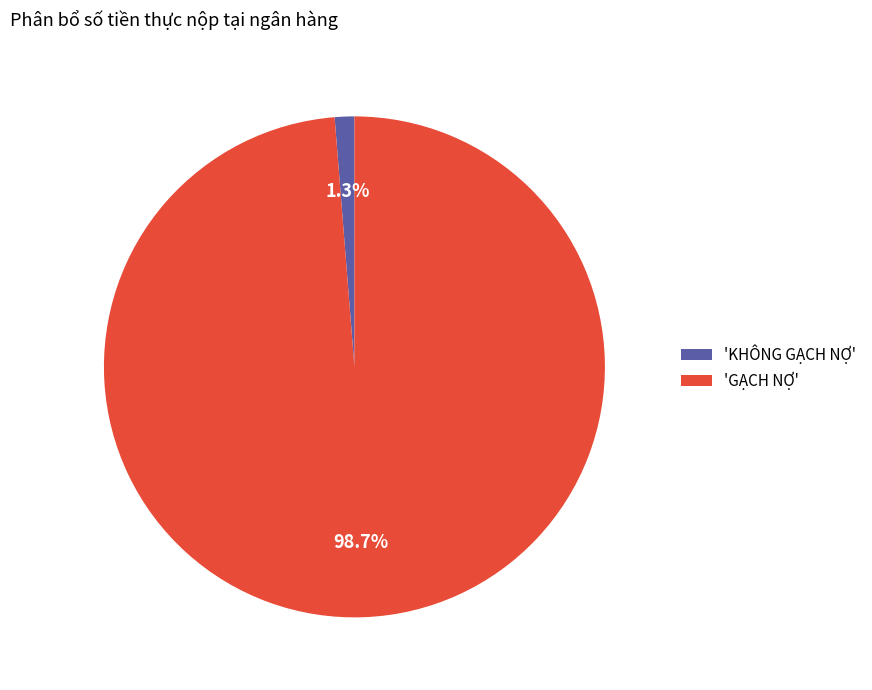

Count the number of slices in the pie.

2